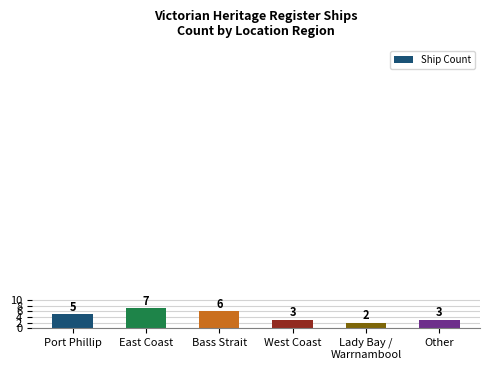

How many values are between 3 and 6?

4